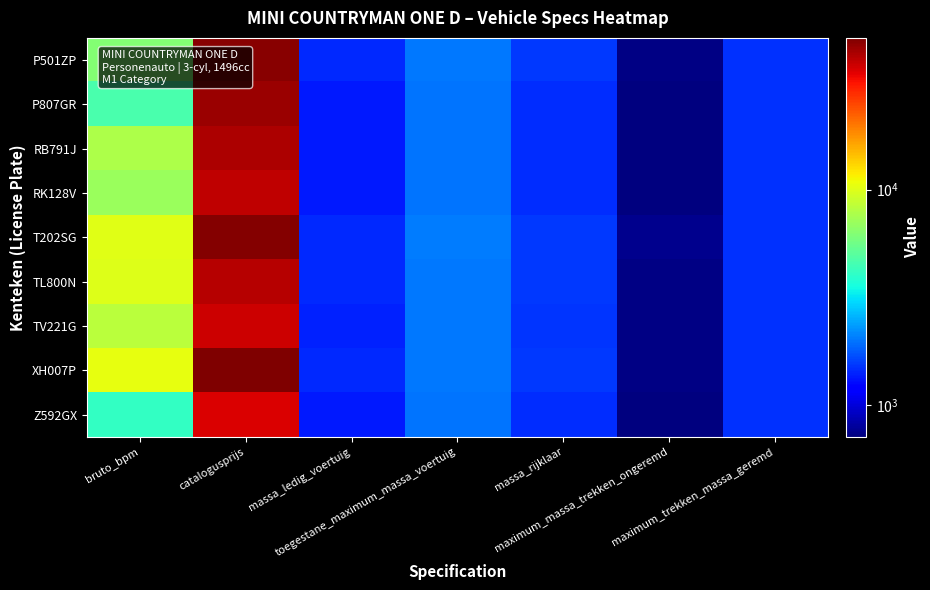

Which category has the highest value across all series?

catalogusprijs